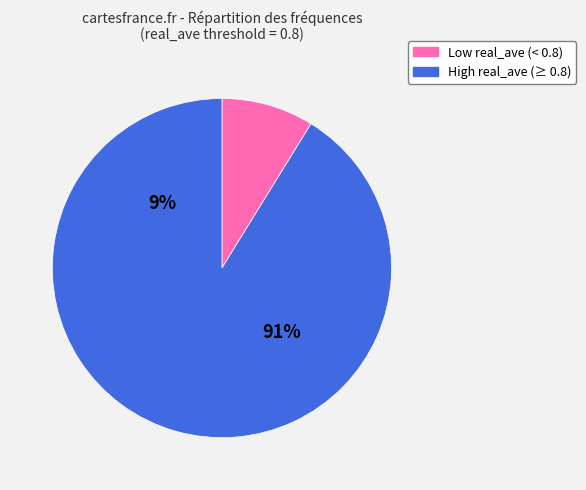

What is the change in value from 24529 to 24533?

+4